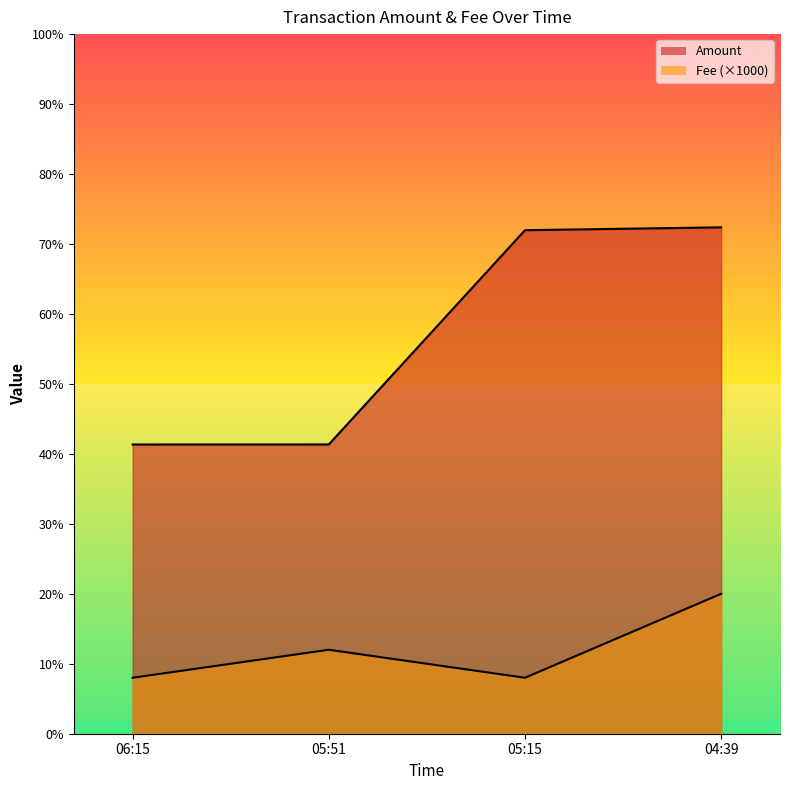

Does the chart display data point markers on the line(s)?

No